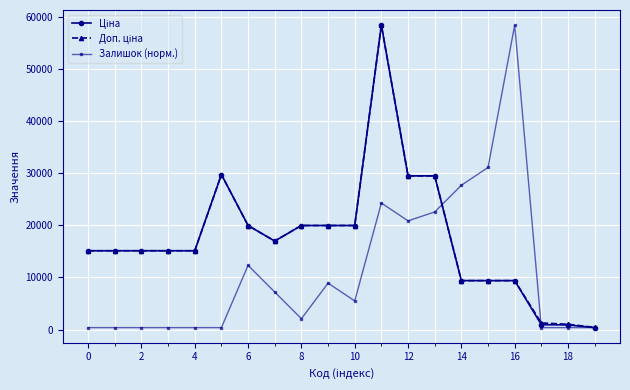

At how many categories does at least one series exceed 10134?

17